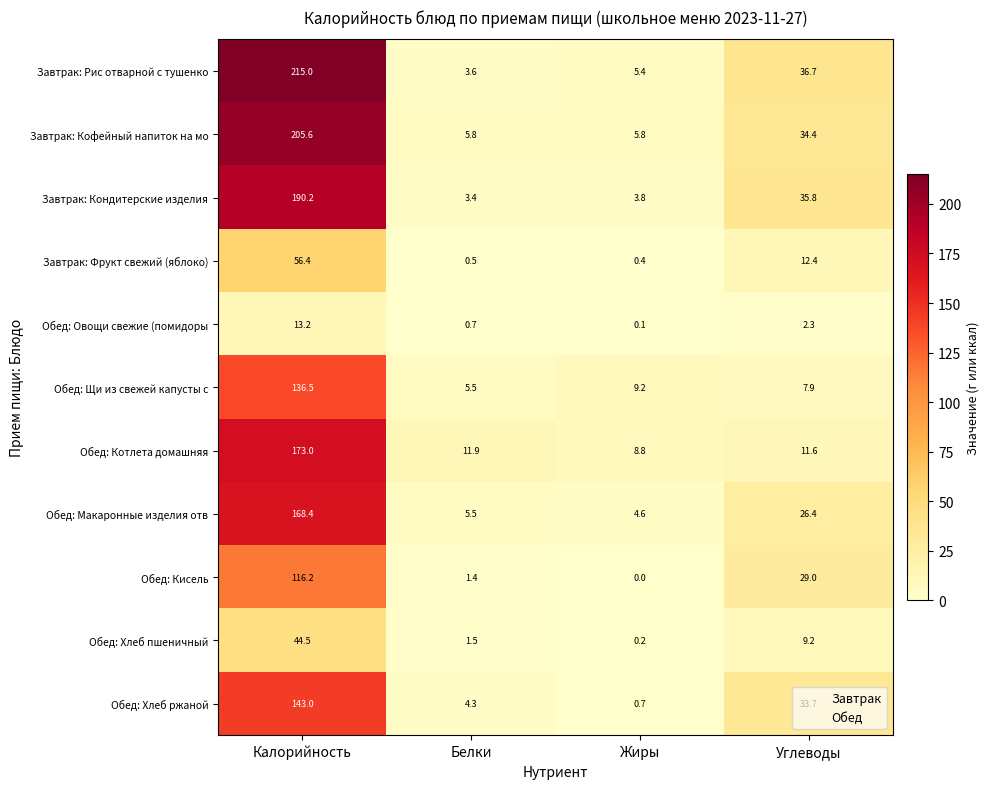

Which series has the widest spread of values?

Завтрак: Рис отварной с тушенко